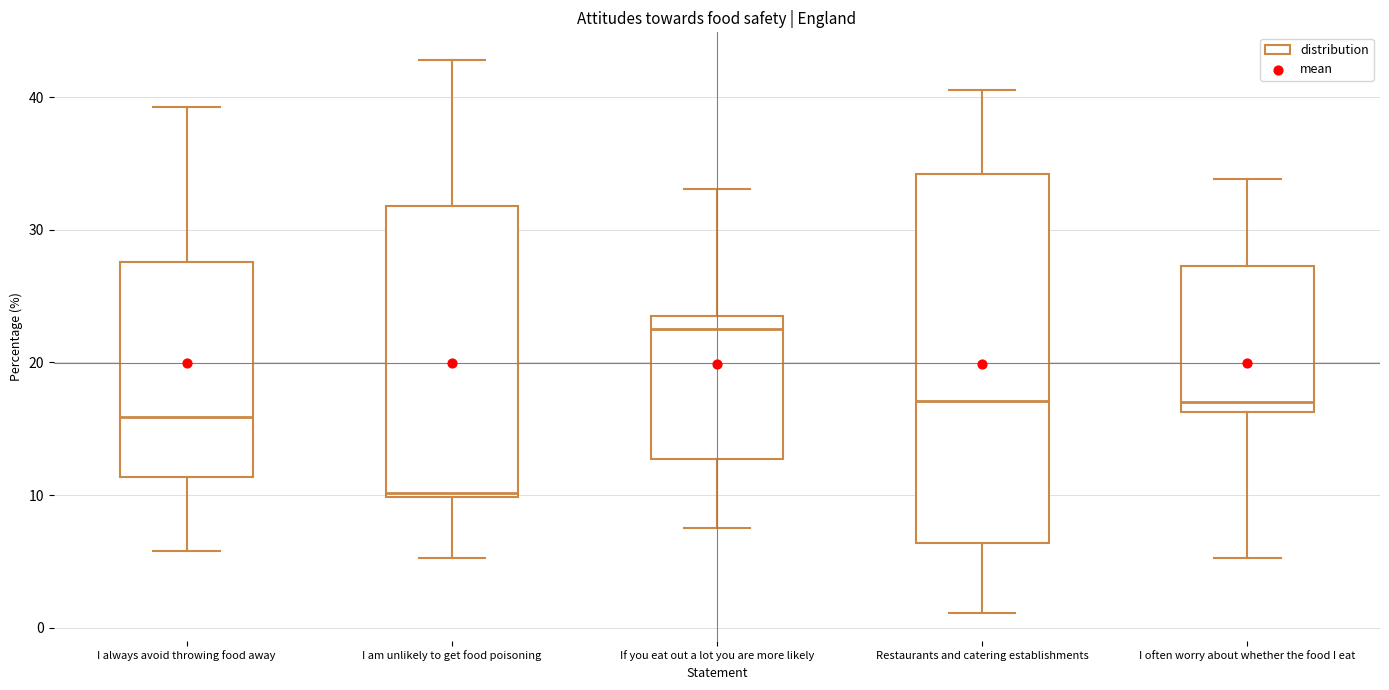

Which box has the lowest median line?

I am unlikely to get food poisoning